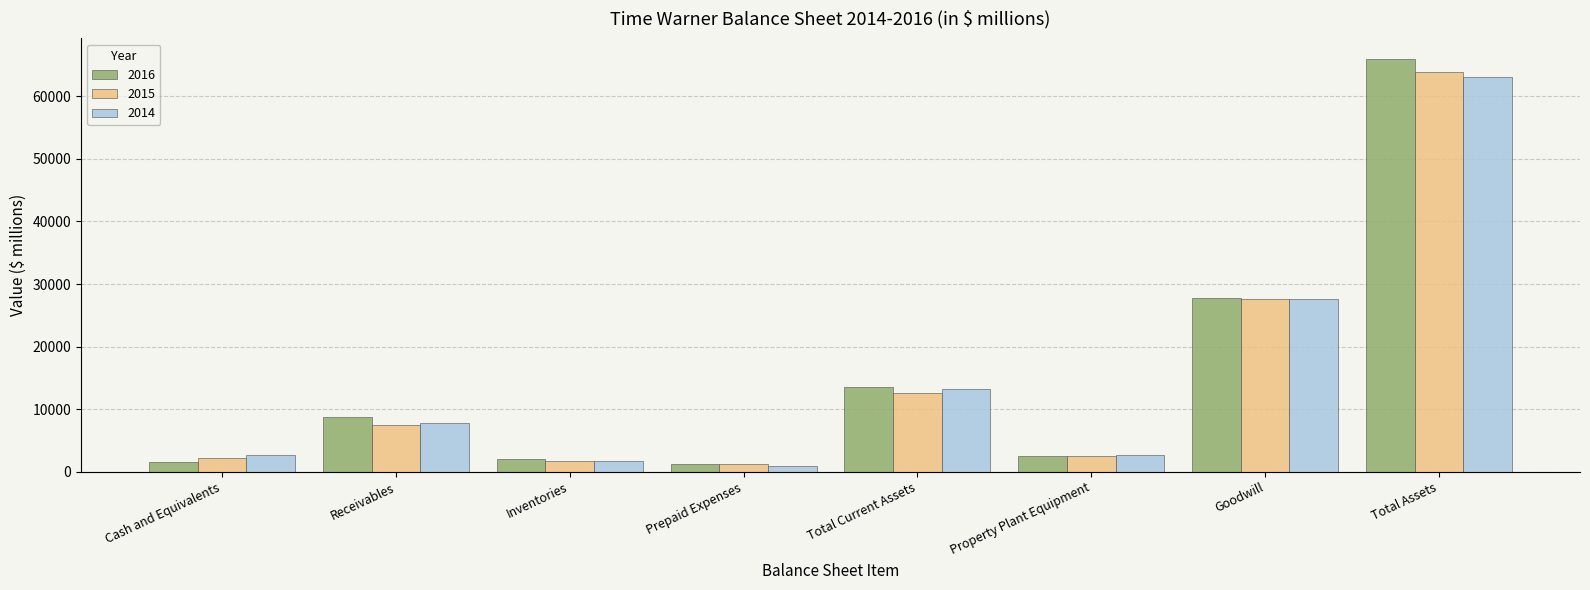

What is the difference between the maximum and minimum values in the 2015 series?

62654